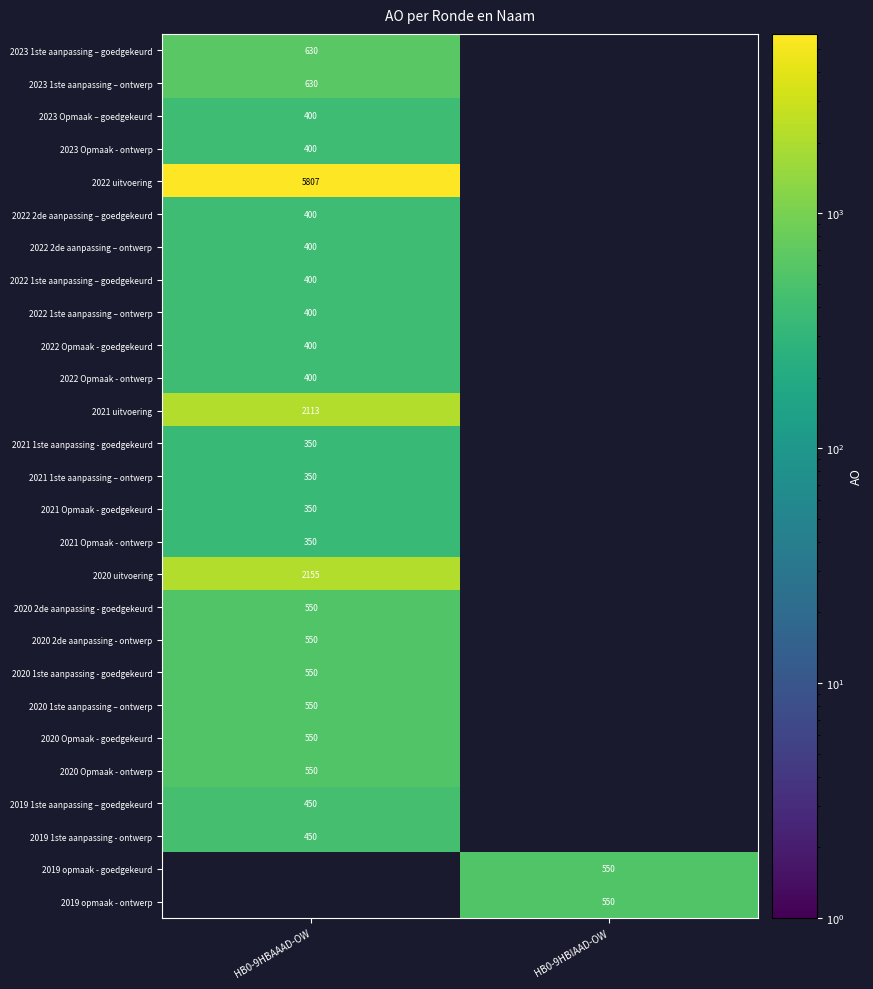

Is it true that 2022 2de aanpassing – ontwerp equals 400 at HB0-9HBAAAD-OW?

True